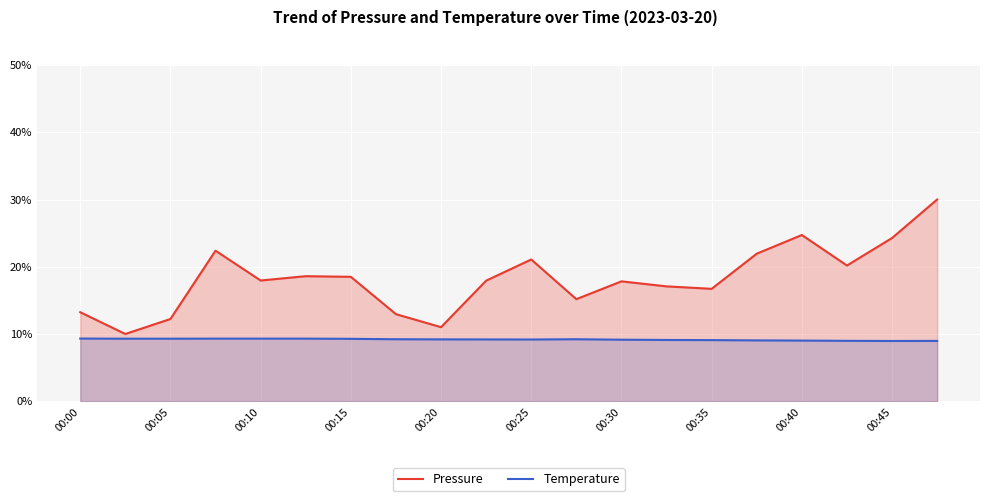

What is the average value of the Pressure series?

18.2